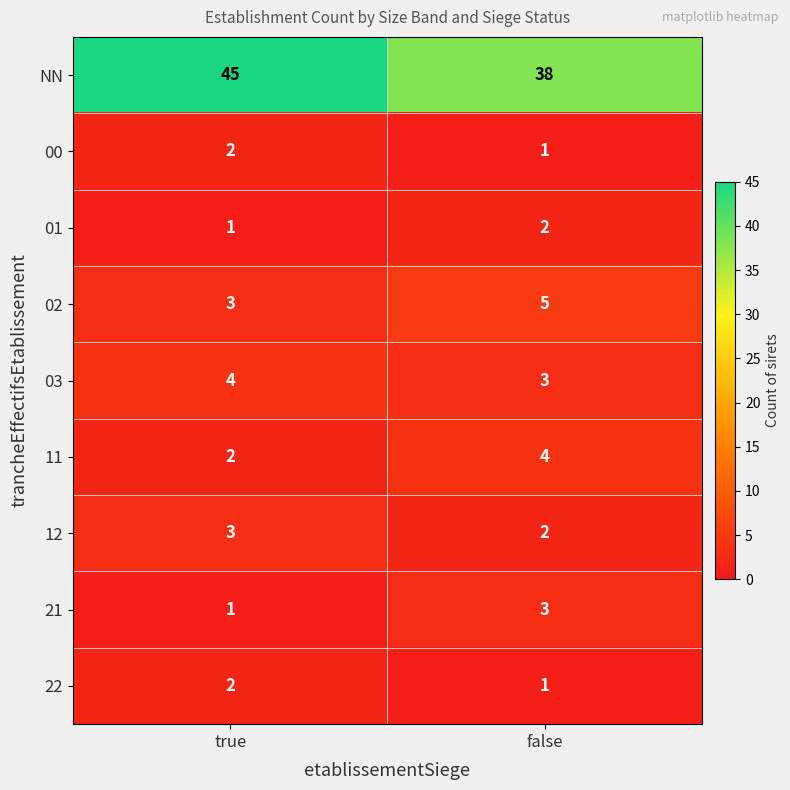

What is the sum of all 02 values?

8